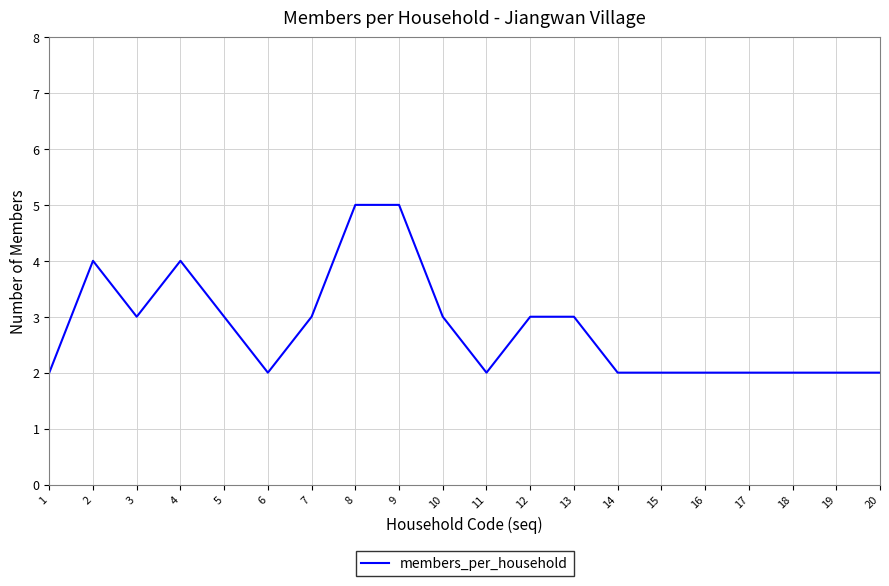

At which category does the data reach its first local peak?

2